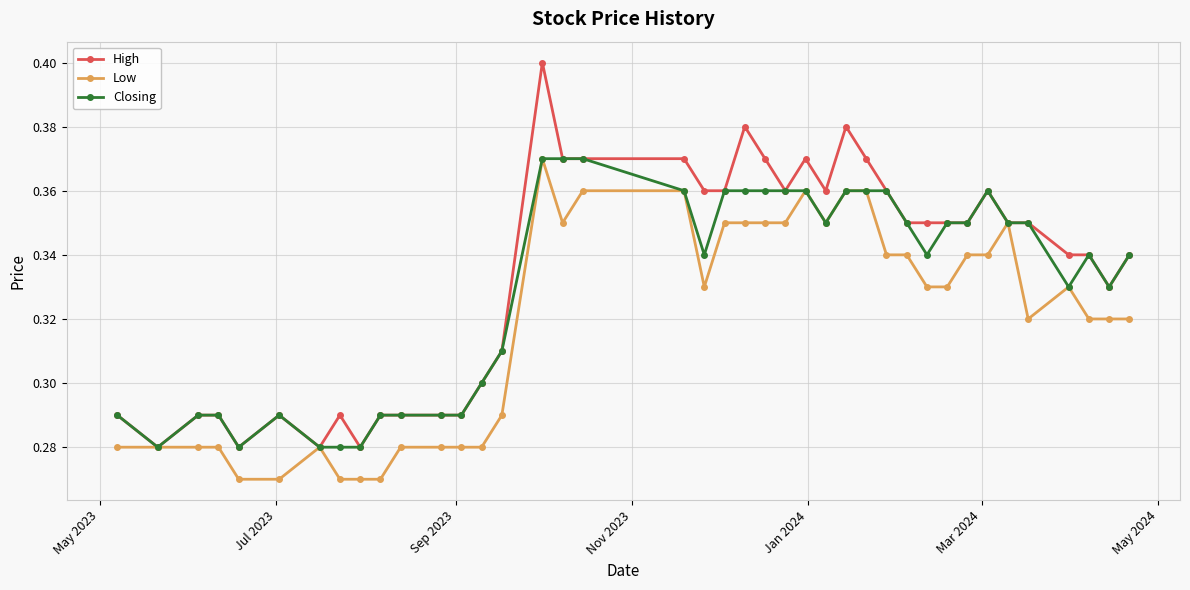

Count the Low values in the range 0 to 1.

40